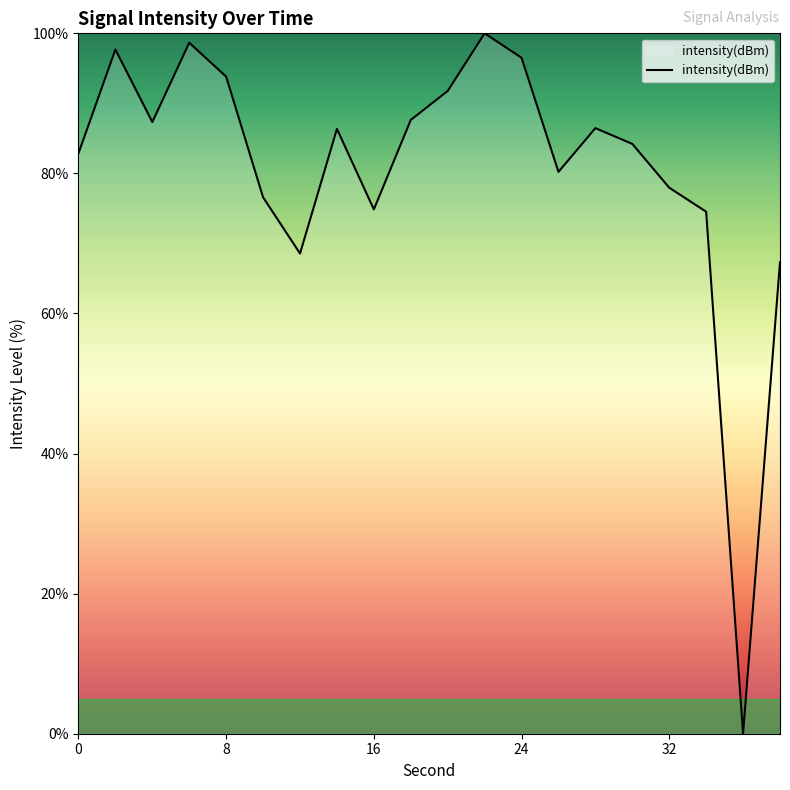

What is the difference between the maximum and minimum values?

100.0